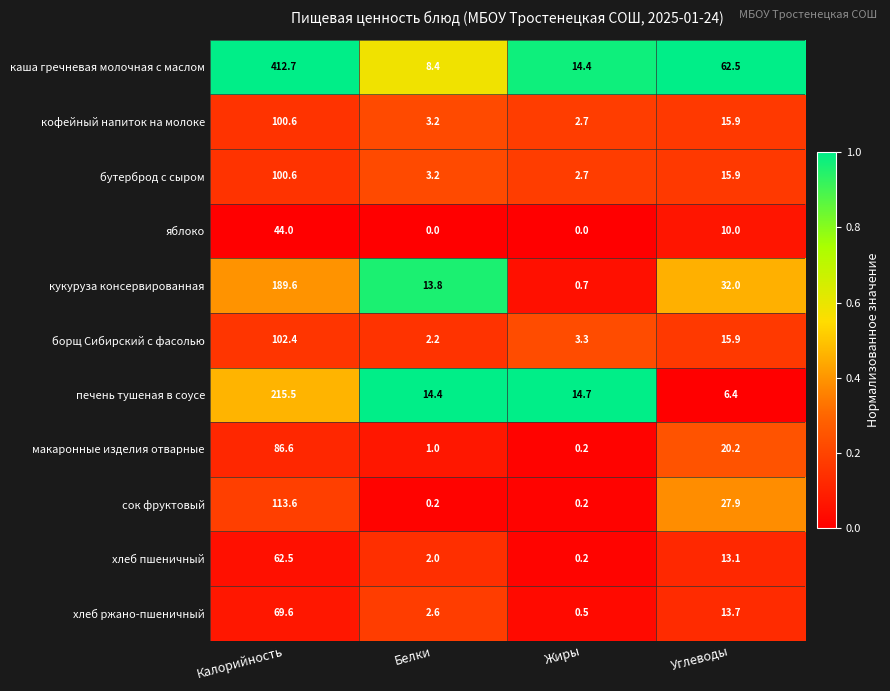

List the labels in order of макаронные изделия отварные value, smallest first.

Жиры, Белки, Углеводы, Калорийность